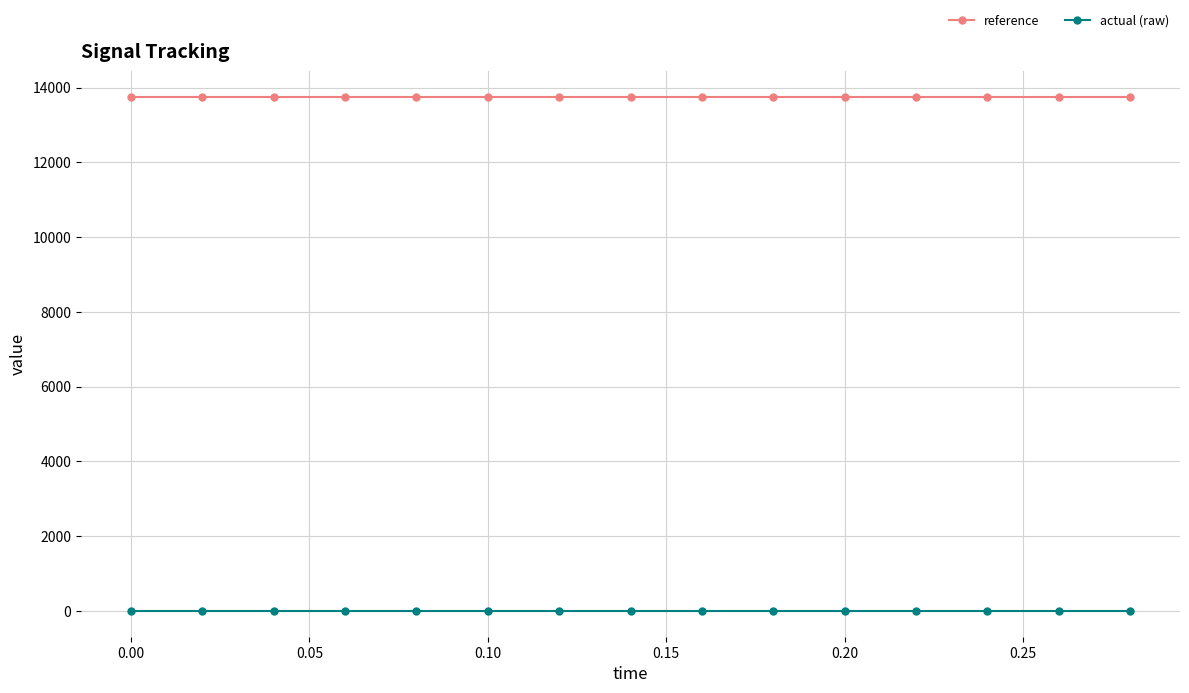

List the series in order of their peak value, highest first.

reference, actual (raw)